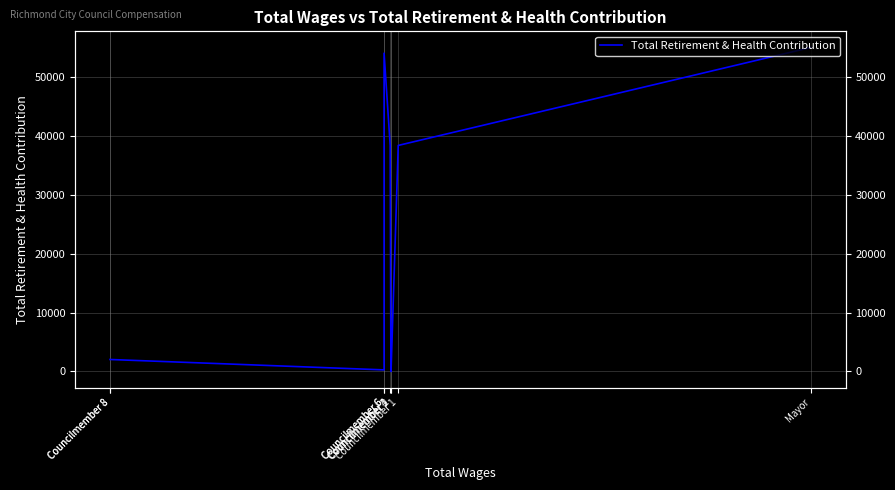

At which category does the data reach its first local valley?

Councilmember 6